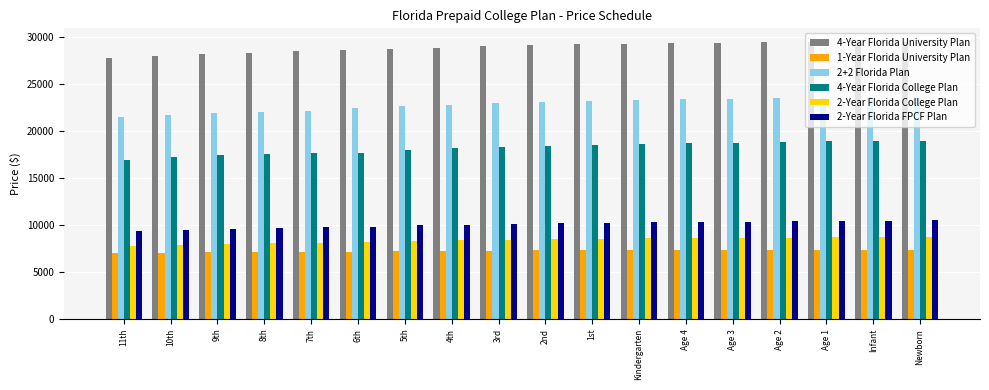

How many groups of bars are there?

18